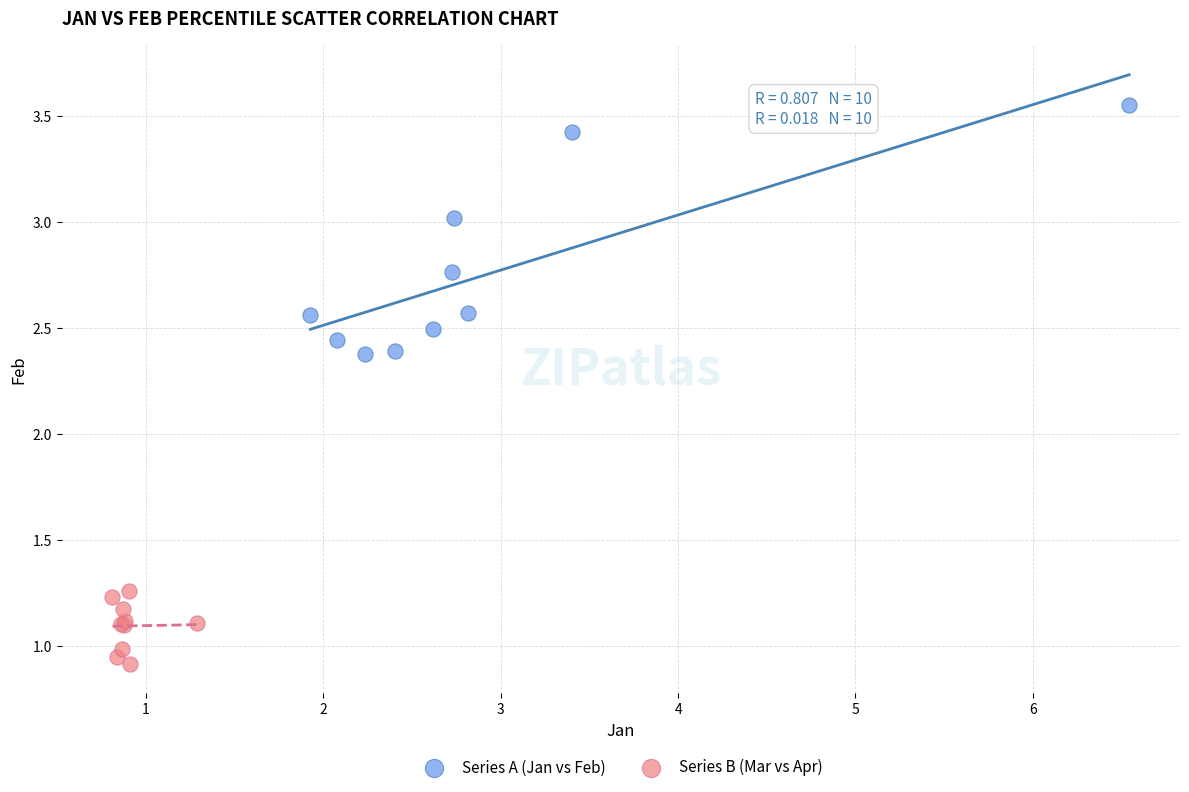

What are all the series names shown in the legend?

Series A (Jan vs Feb), Series B (Mar vs Apr)